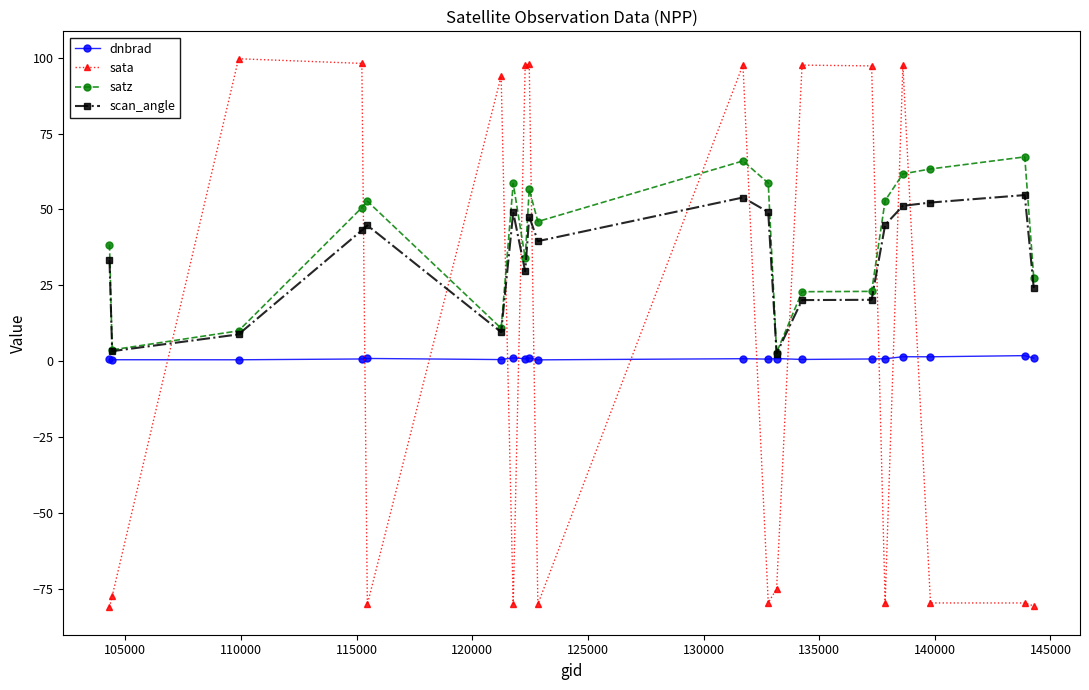

Which series has the largest range (max minus min)?

sata